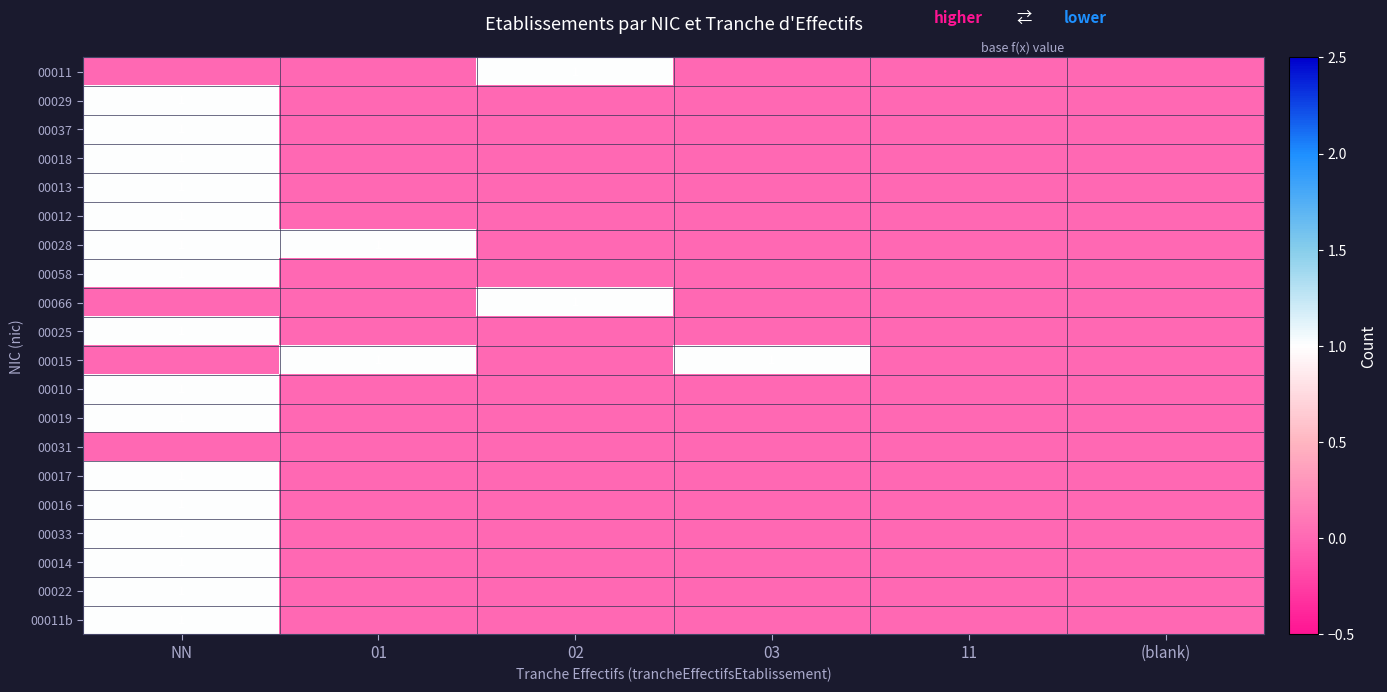

What is the maximum value shown in the chart?

1